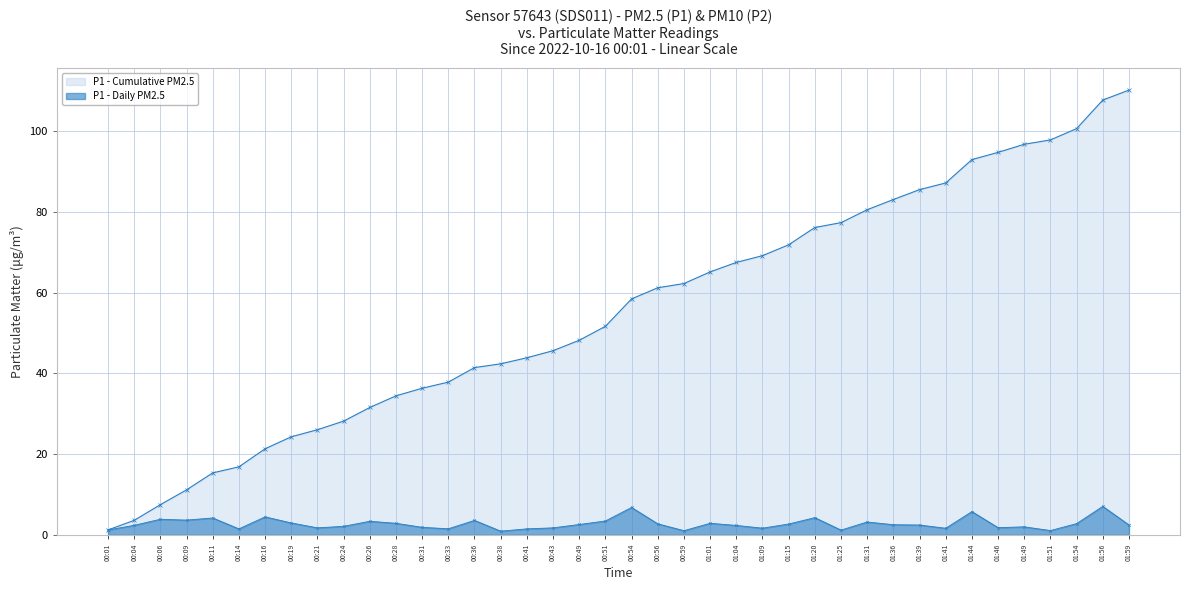

What is the sum of all values?

110.2